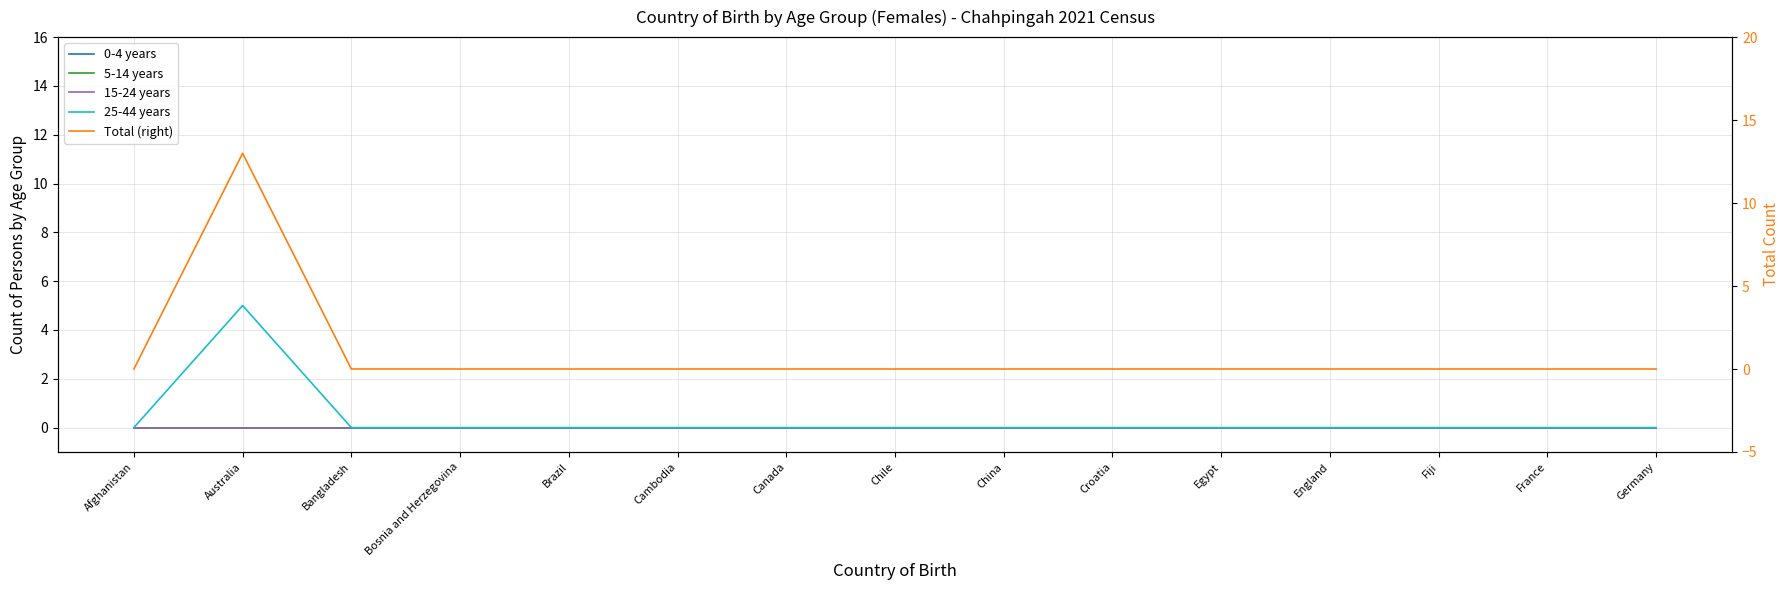

List the labels in order of 15-24 years value, smallest first.

Afghanistan, Australia, Bangladesh, Bosnia and Herzegovina, Brazil, Cambodia, Canada, Chile, China, Croatia, Egypt, England, Fiji, France, Germany